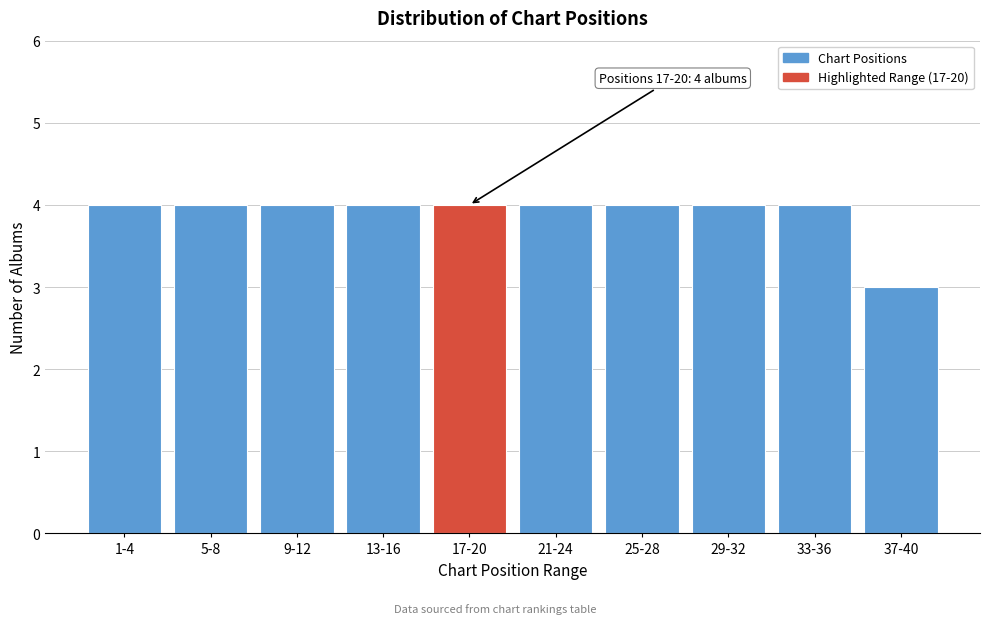

Reading left to right, transcribe all the data shown in this chart.

1-4=4	5-8=4	9-12=4	13-16=4	17-20=4	21-24=4	25-28=4	29-32=4	33-36=4	37-40=3